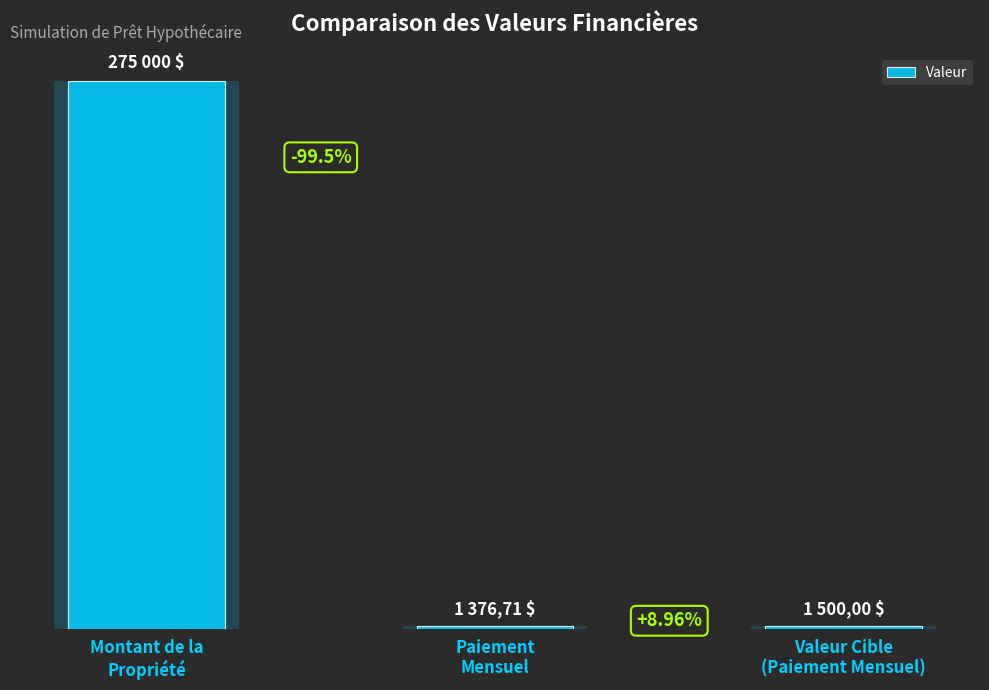

The chart shows a value of 71617.7 at Montant de la
Propriété. True or false?

False